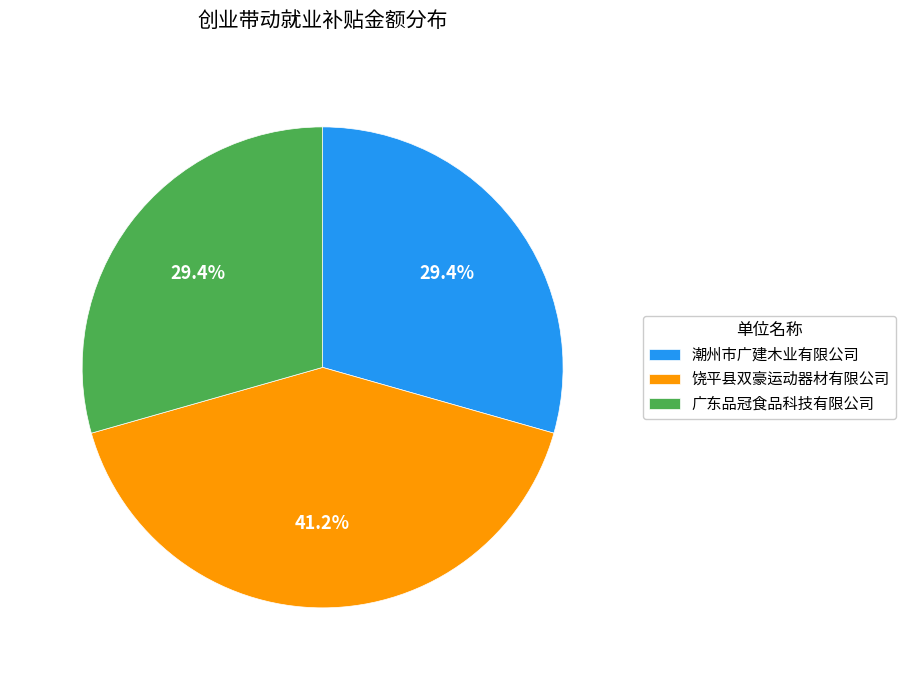

How much of the chart is everything except 潮州市广建木业有限公司?

70.6%